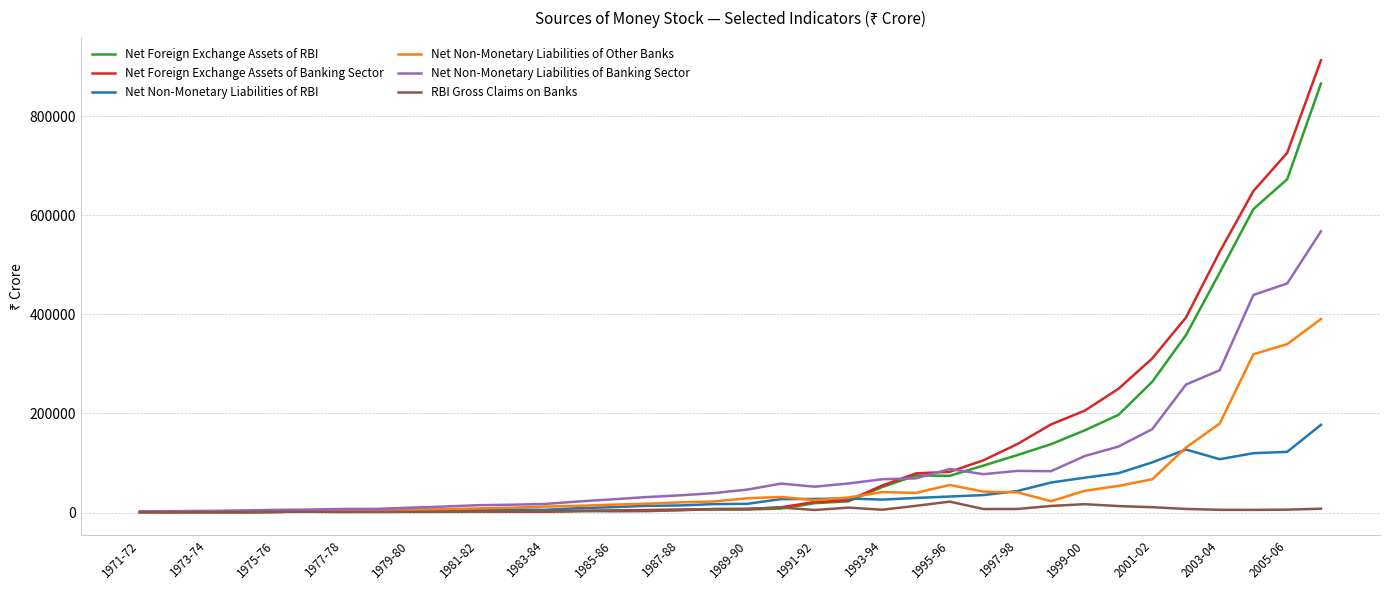

What is the sum of all Net Non-Monetary Liabilities of Banking Sector values?

3376115